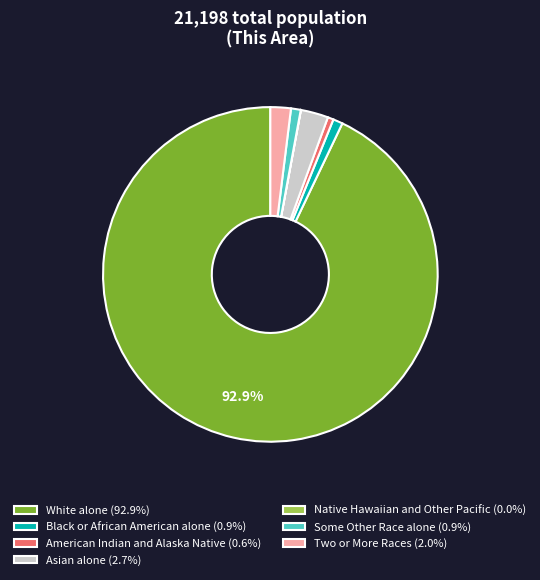

What is the majority slice?

White alone